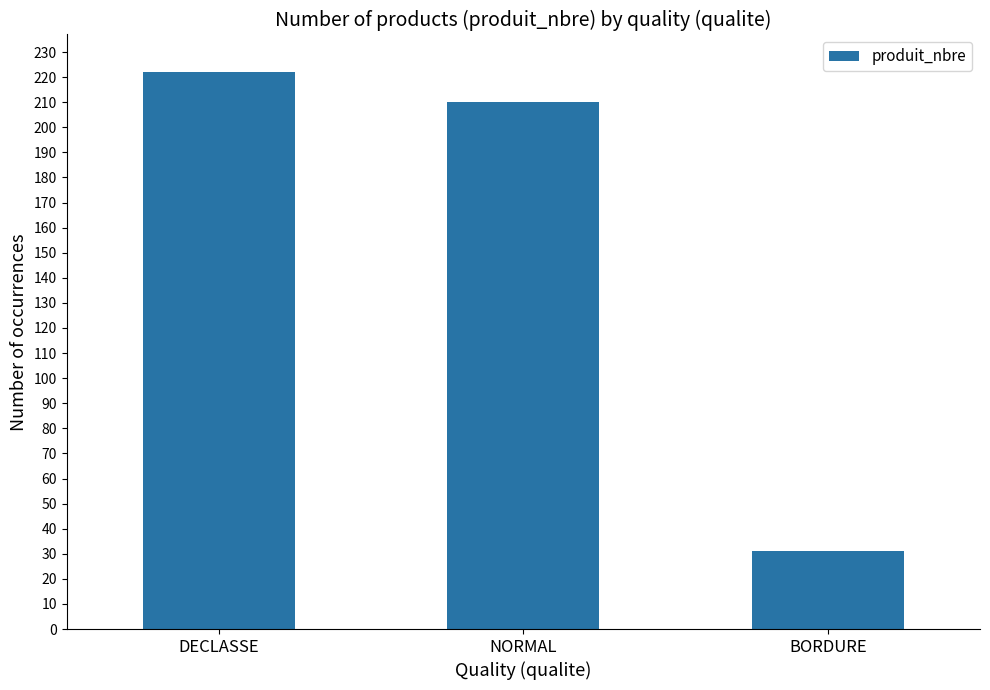

What is the difference between the maximum and minimum values?

191